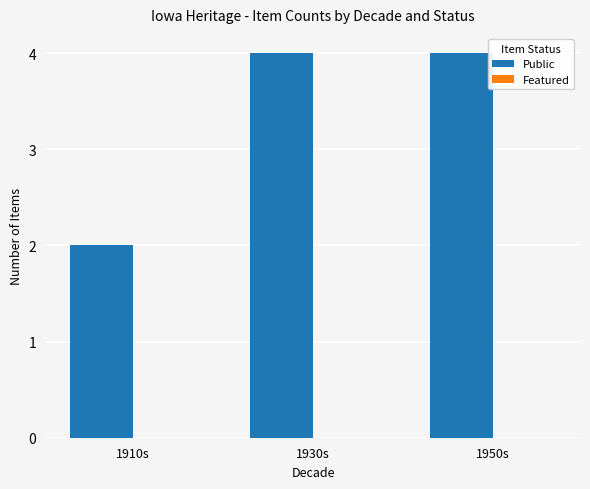

What position from the left is 1950s?

3